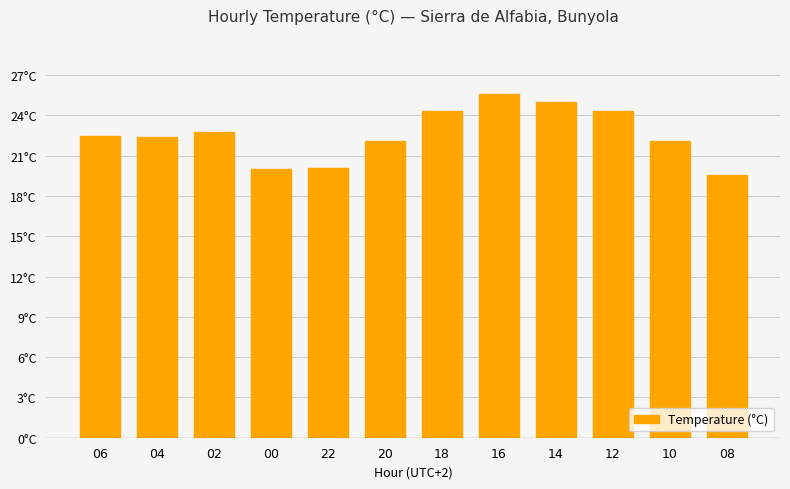

Reading right to left, extract all data points from this chart.

08=19.6	10=22.1	12=24.3	14=25.0	16=25.6	18=24.3	20=22.1	22=20.1	00=20.0	02=22.8	04=22.4	06=22.5